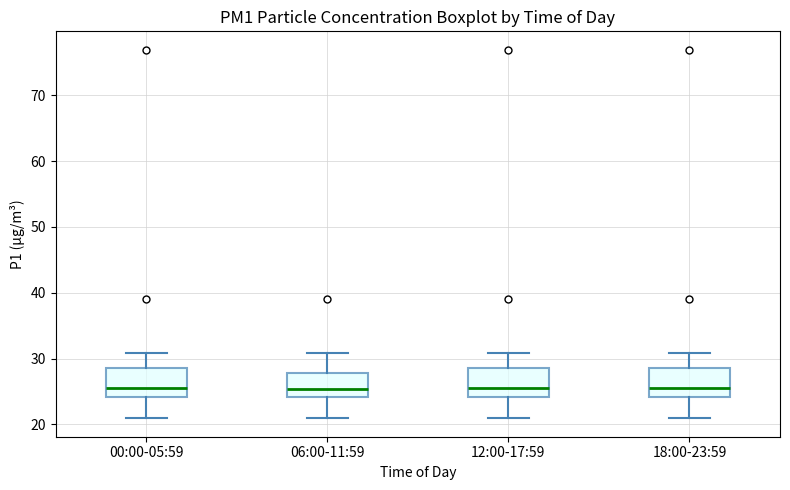

Where does the upper whisker of the box for 18:00-23:59 end on the y-axis? The values are not printed on the chart, so give them approximately, as read against the axis.

31